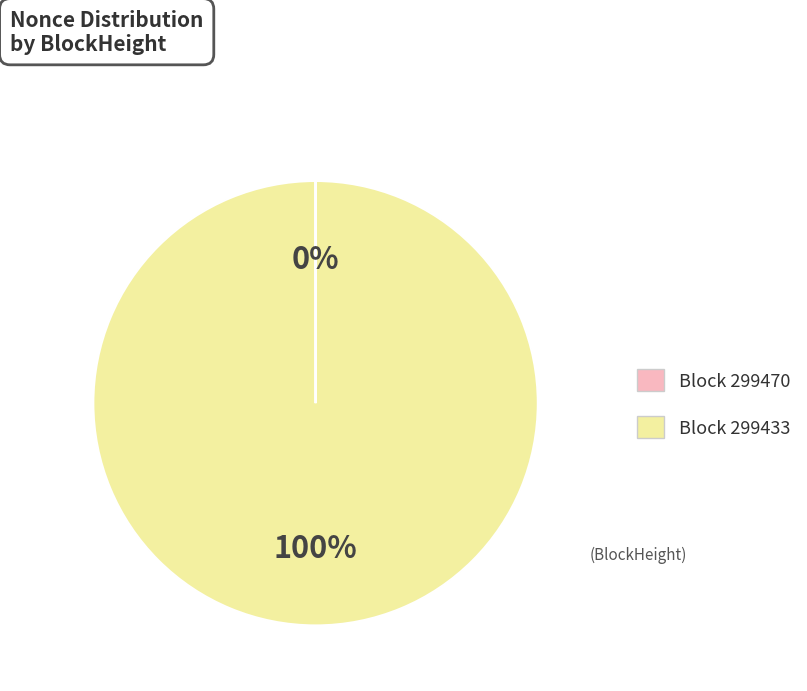

To the nearest percent, what is the difference between the largest and smallest slice percentages?

100%